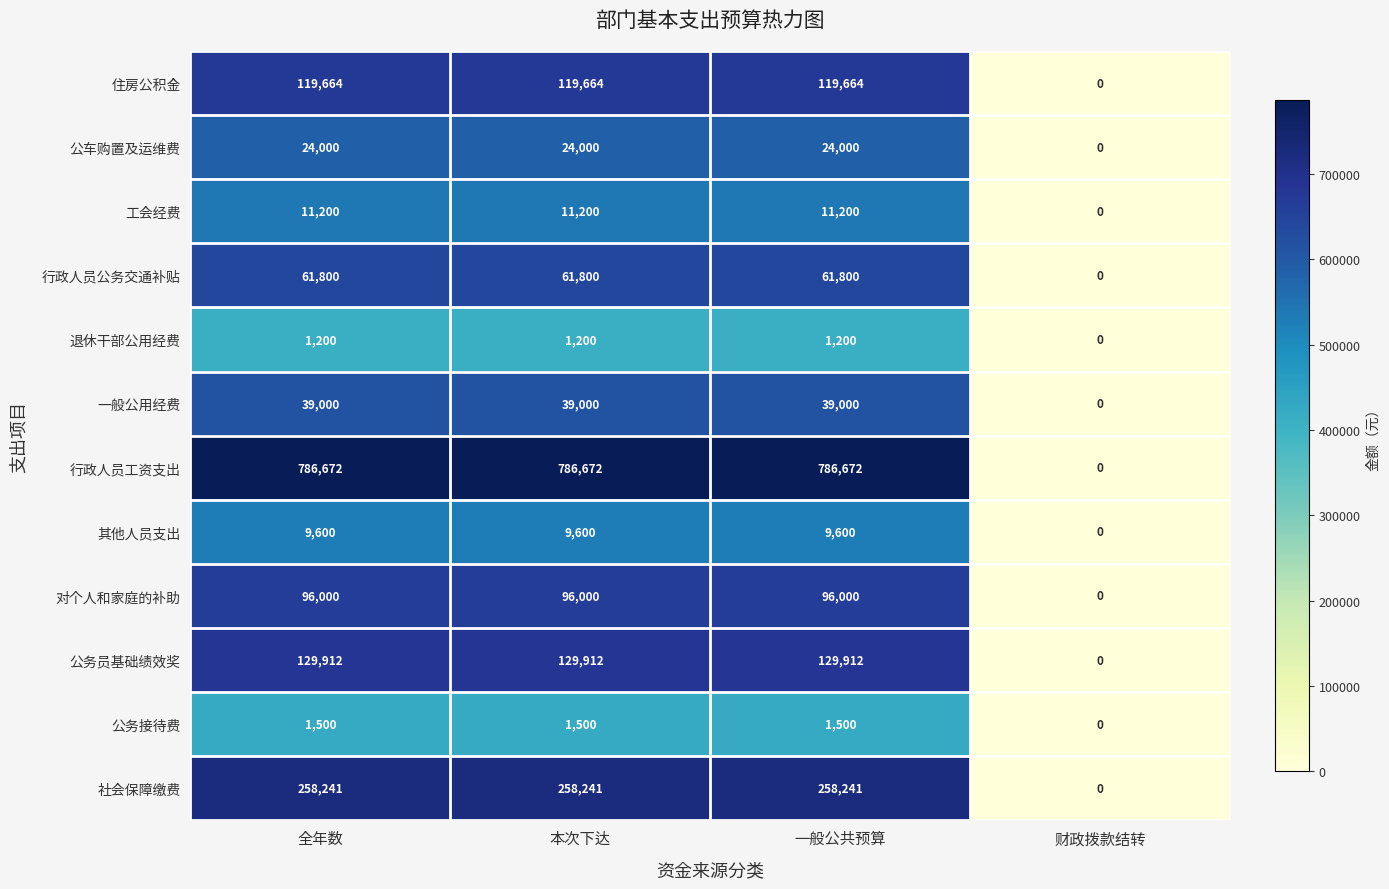

Which category has the lowest value across all series?

财政拨款结转